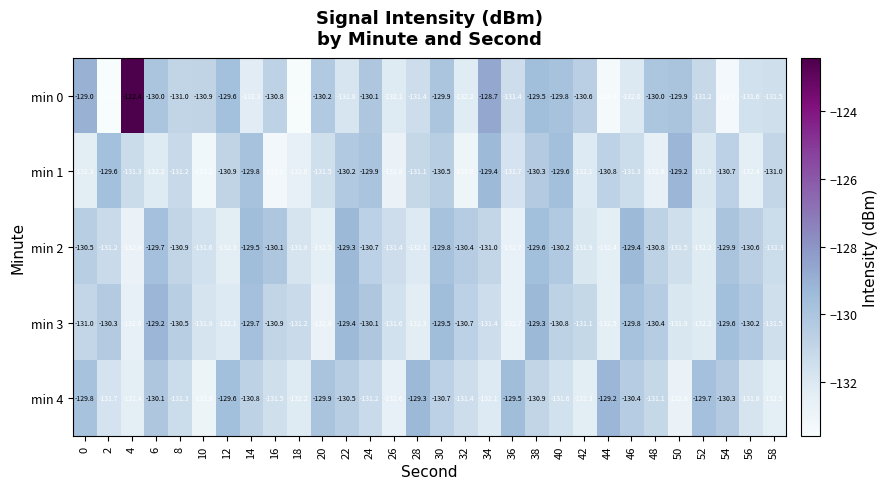

At which category does the chart reach its peak across all series?

4